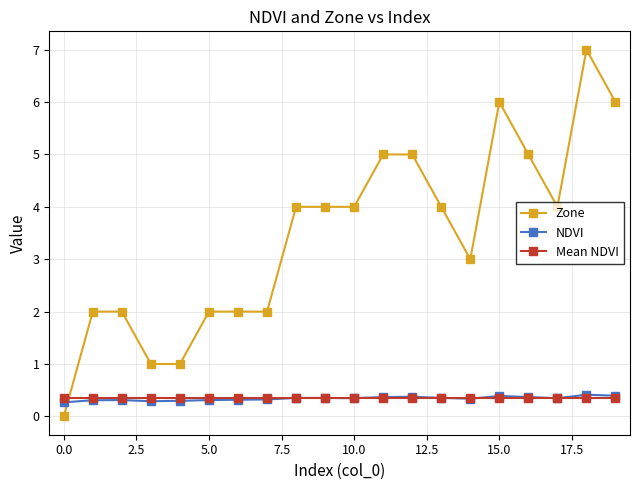

What is the maximum value shown in the chart?

7.0